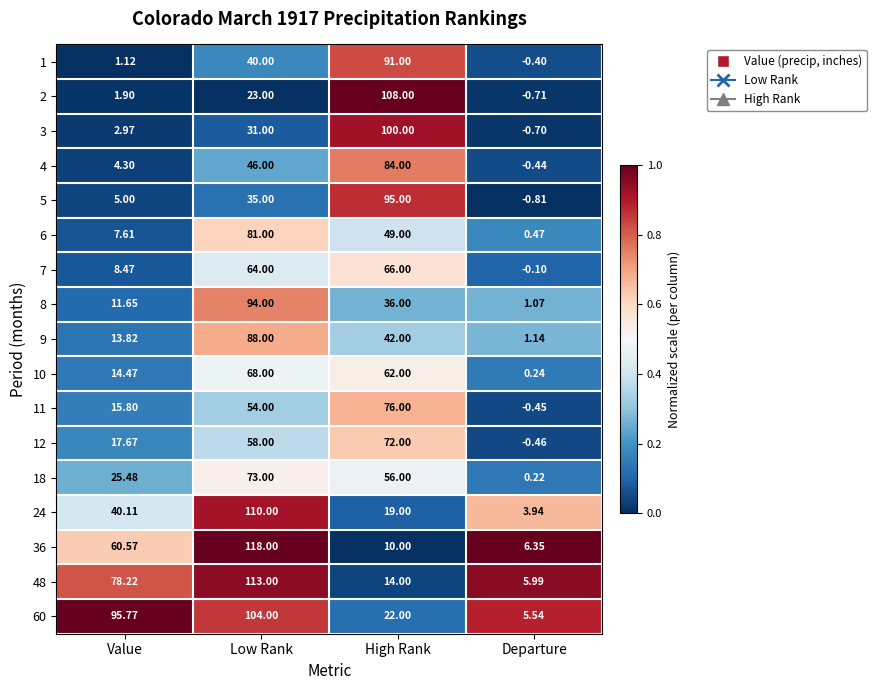

Count the number of categories in the chart.

4